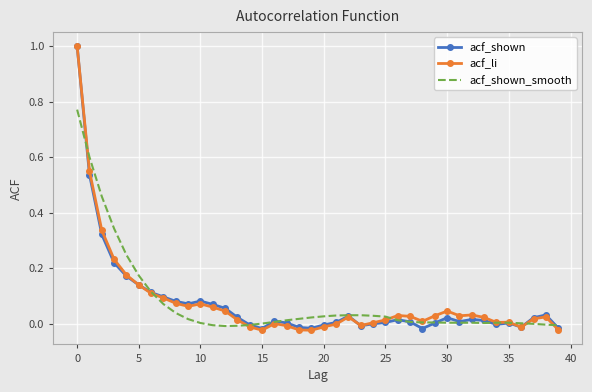

What are all the series names shown in the legend?

acf_shown, acf_li, acf_shown_smooth